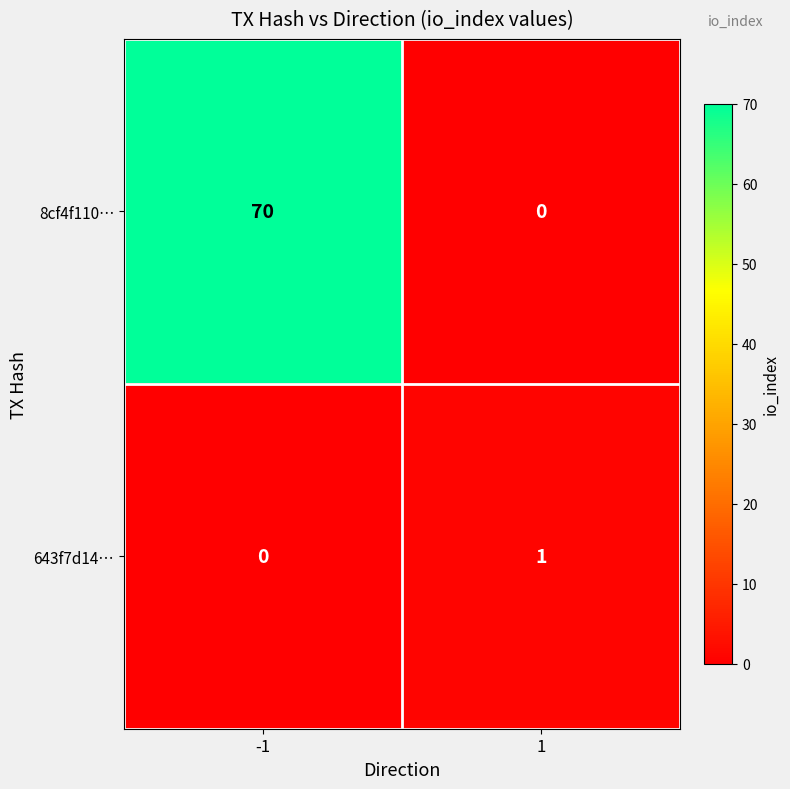

Reading left to right, list all the values displayed in this chart.

8cf4f110…: 70	0
643f7d14…: 0	1